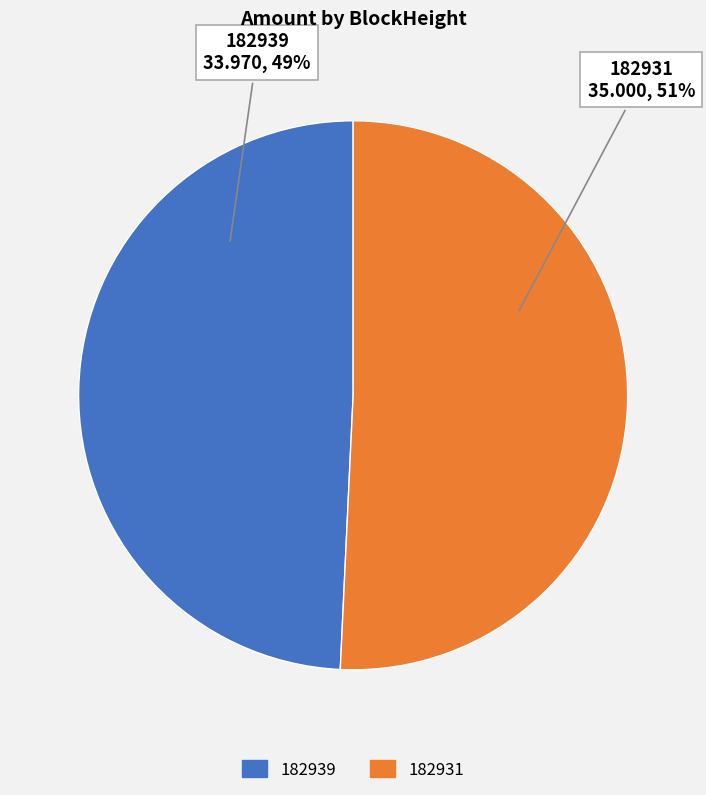

True or false: 182931 accounts for 51% of the total.

True